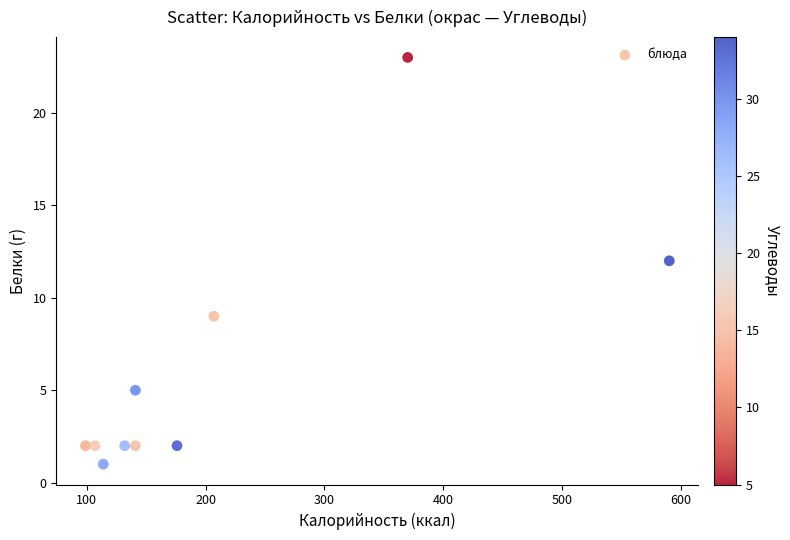

What is the range of Y values (max minus min)?

22